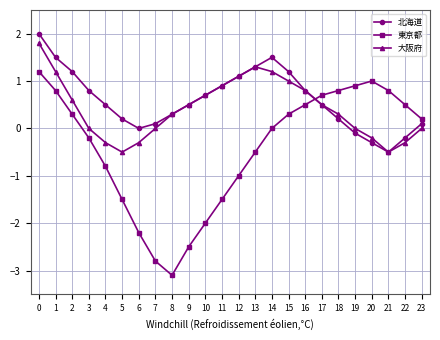

How many series are shown in this chart?

3